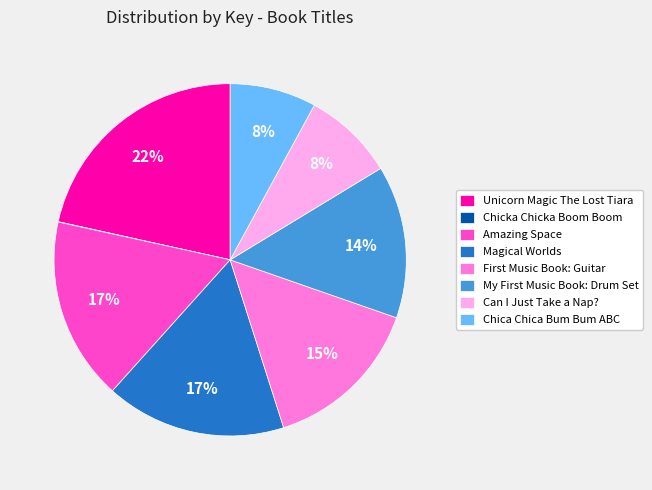

What is the largest slice in the pie chart?

Unicorn Magic The Lost Tiara